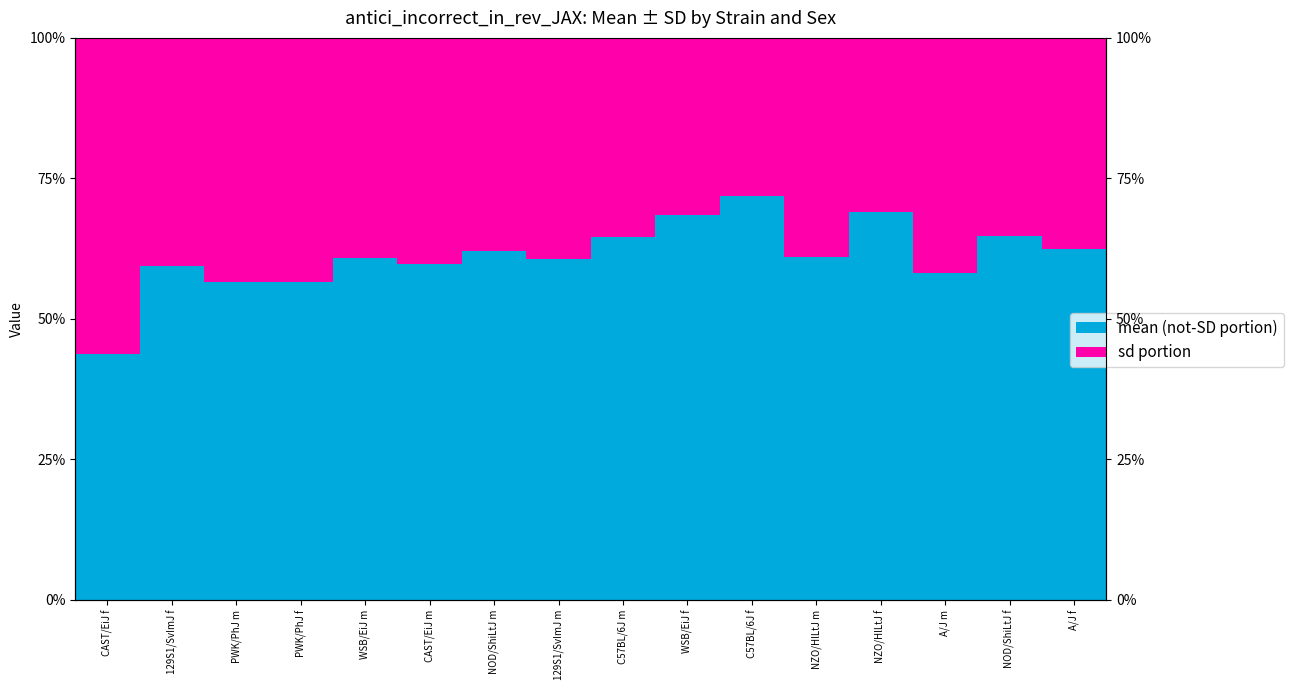

Where is mean nearest to the value 0?

CAST/EiJ f